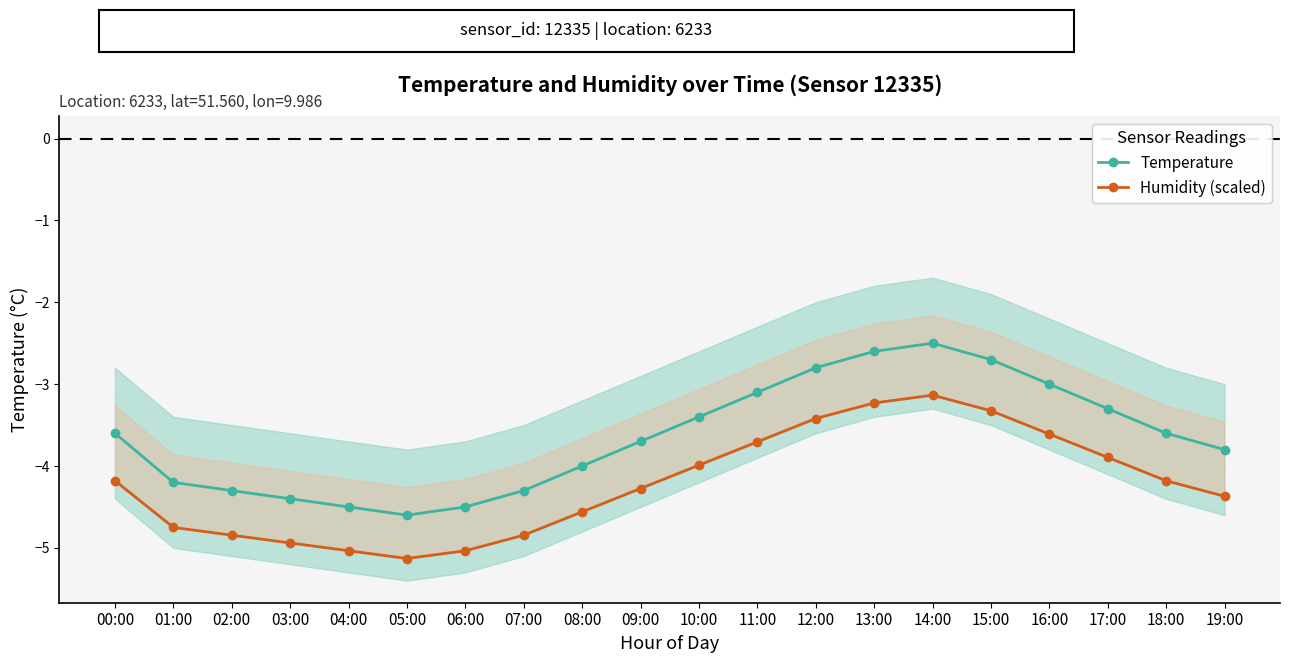

How many interior local valleys does the Humidity (scaled) series have?

1